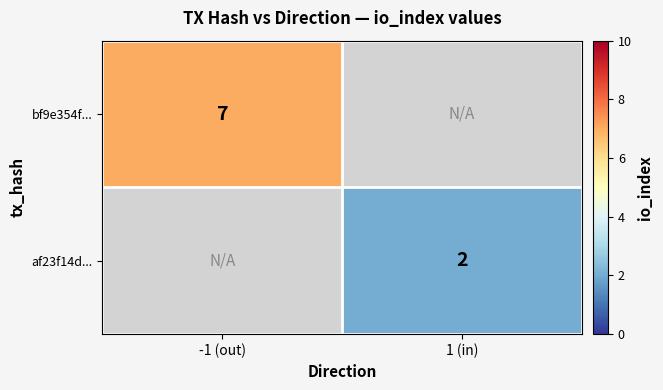

How many series are shown in this chart?

2